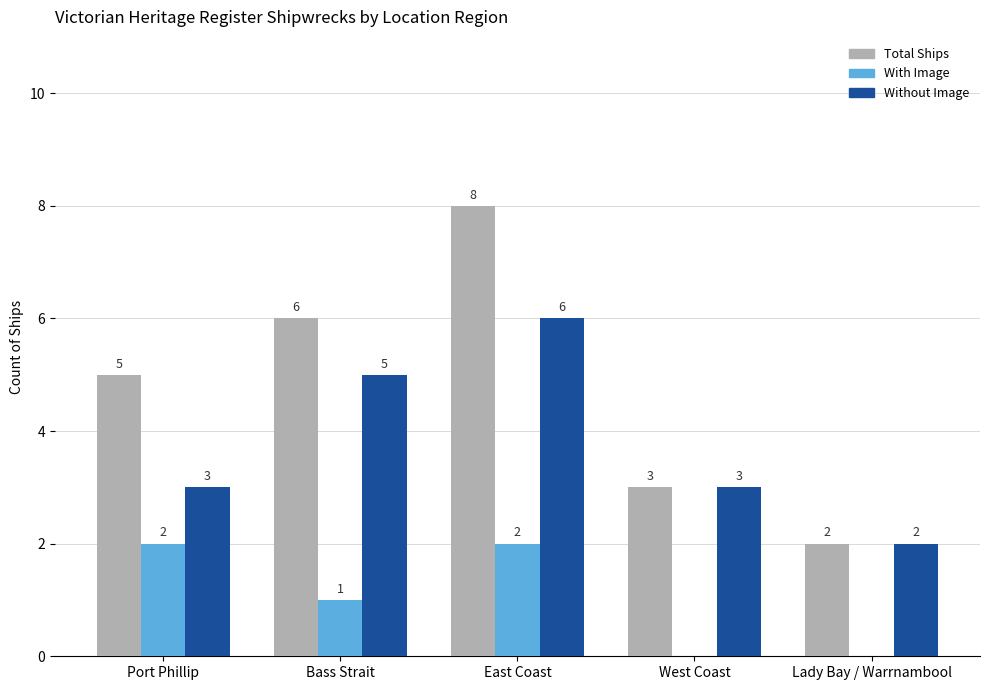

At which label does Total Ships reach its peak?

East Coast